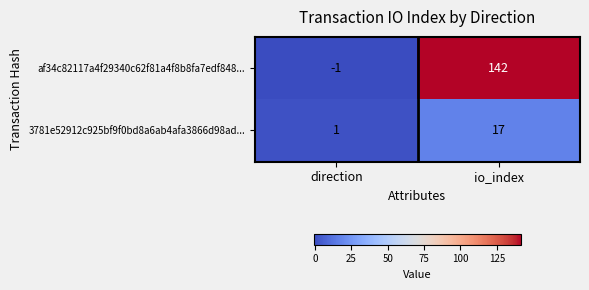

What is the difference between the maximum and minimum values in the 3781e52912c925bf9f0bd8a6ab4afa3866d98ad... series?

16